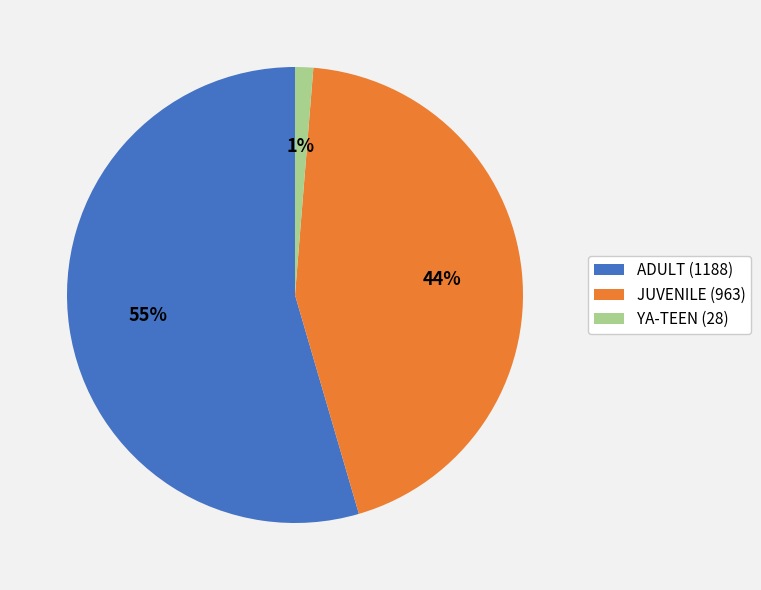

Does ADULT (1188) represent more than half of the total?

Yes